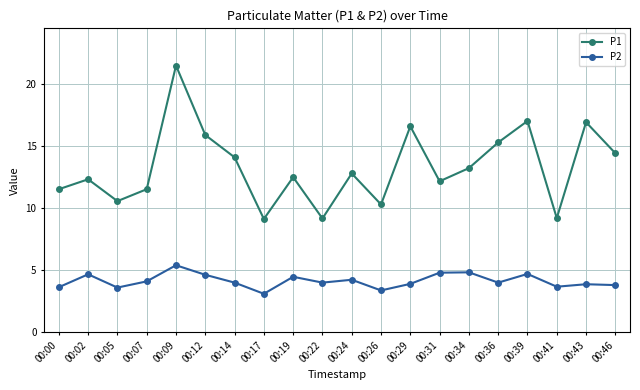

The P1 series shows 7.3 at 00:43. True or false?

False